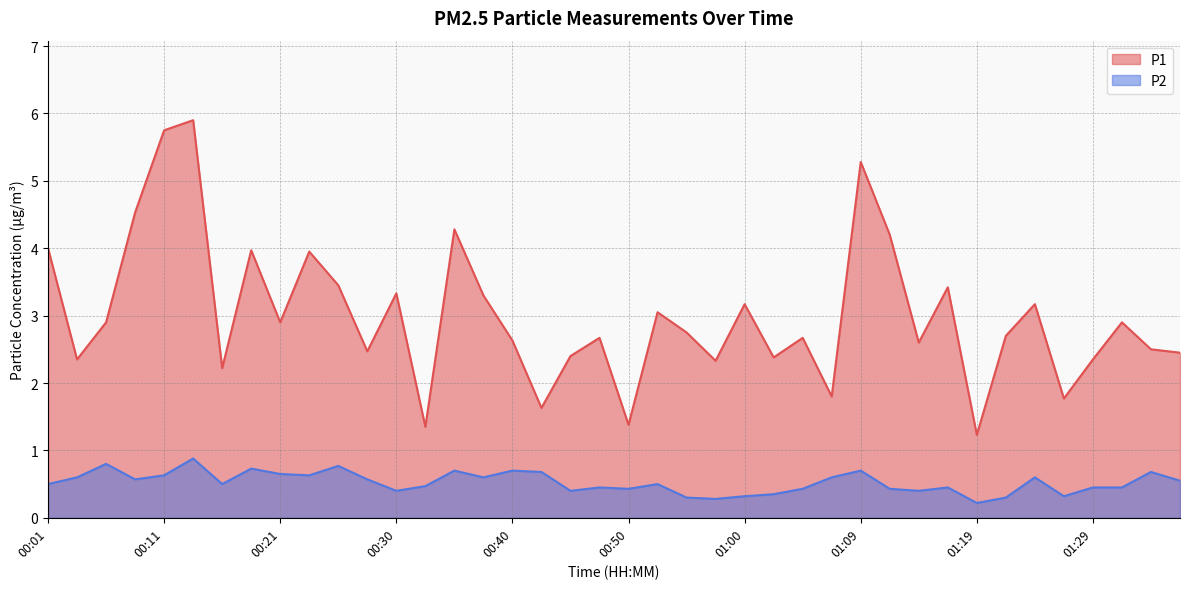

True or false: P2 and P1 intersect in this chart.

False